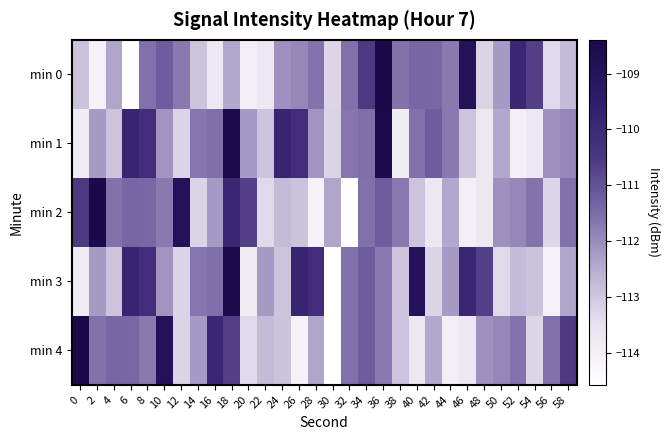

How many categories are shown in the chart?

30